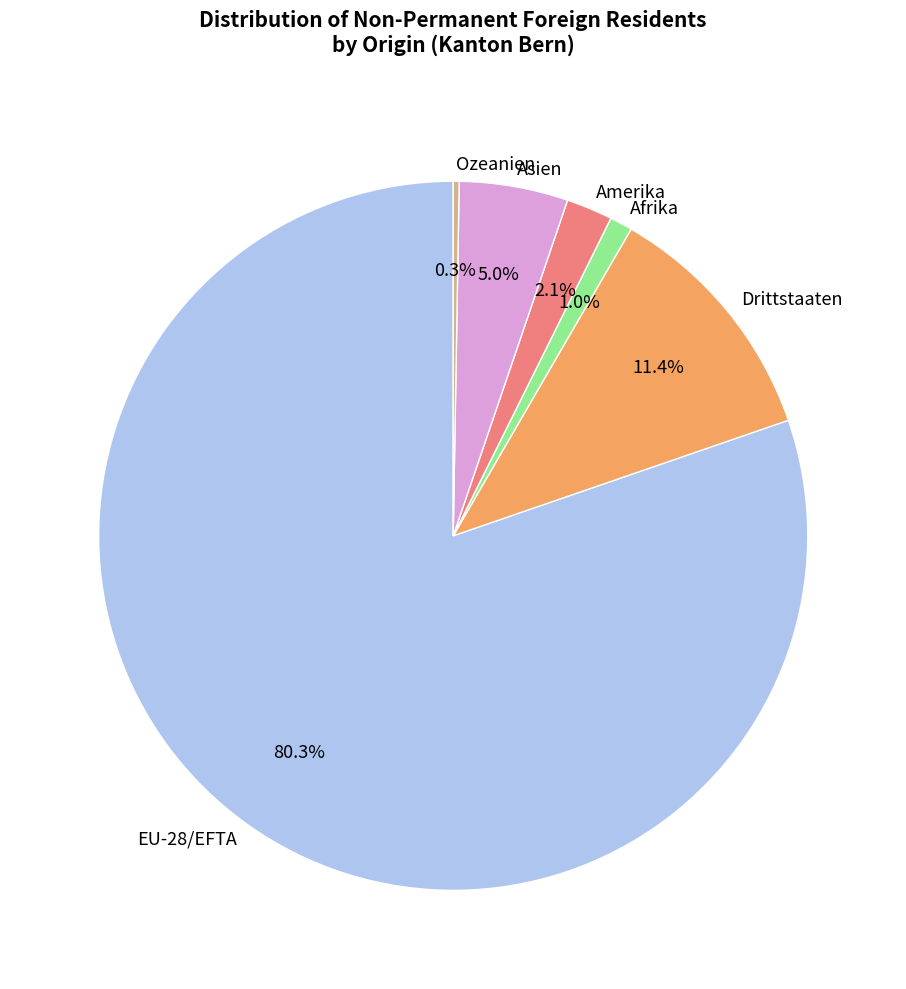

Which category accounts for the majority?

EU-28/EFTA